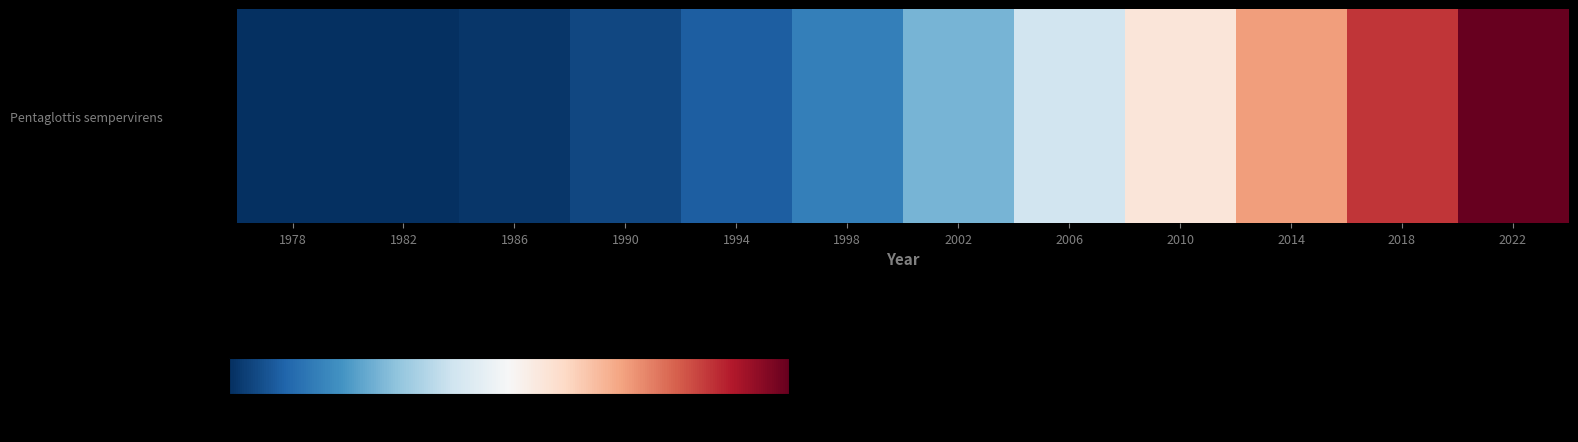

List the labels in order of value, largest first.

2022, 2018, 2014, 2010, 2006, 2002, 1998, 1994, 1990, 1986, 1978, 1982